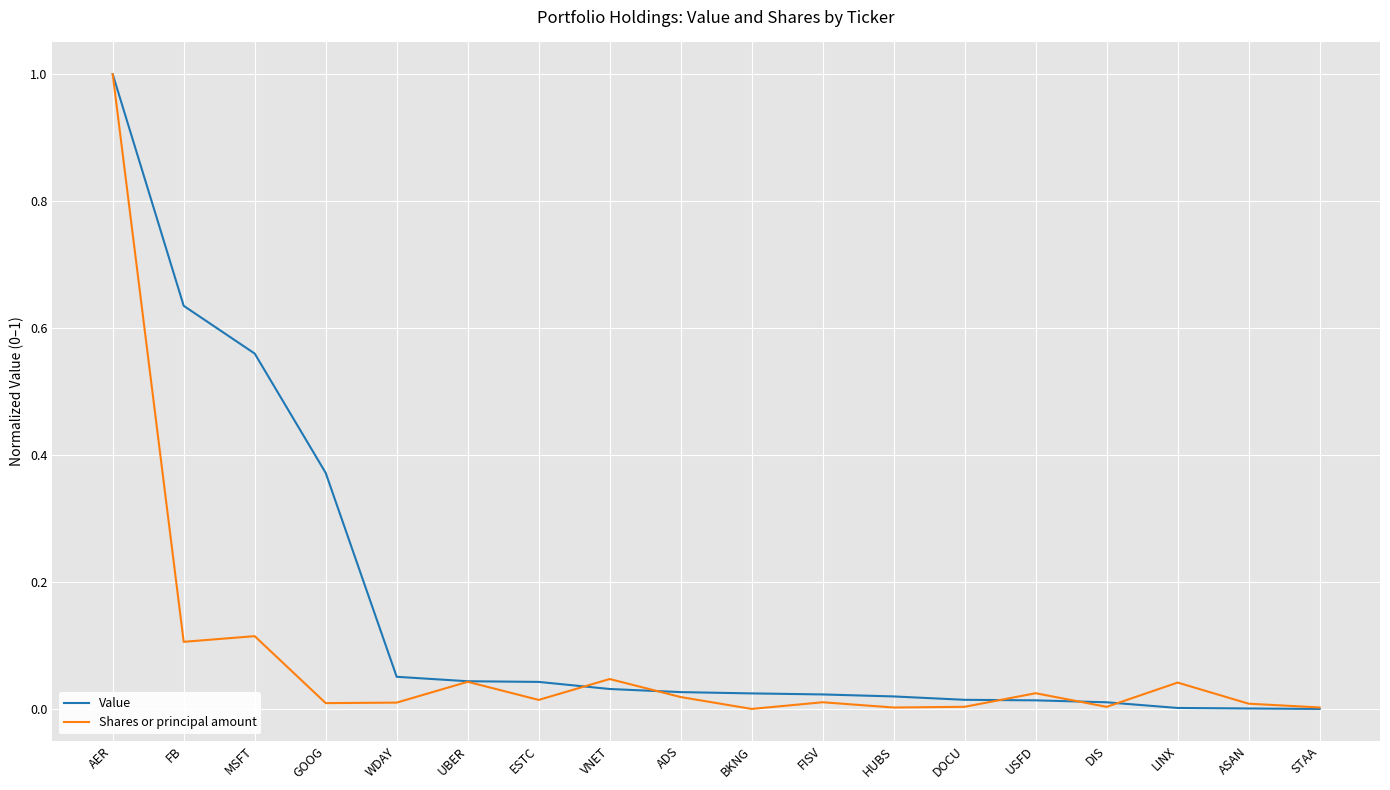

What is the sum of all Value values?

2.9